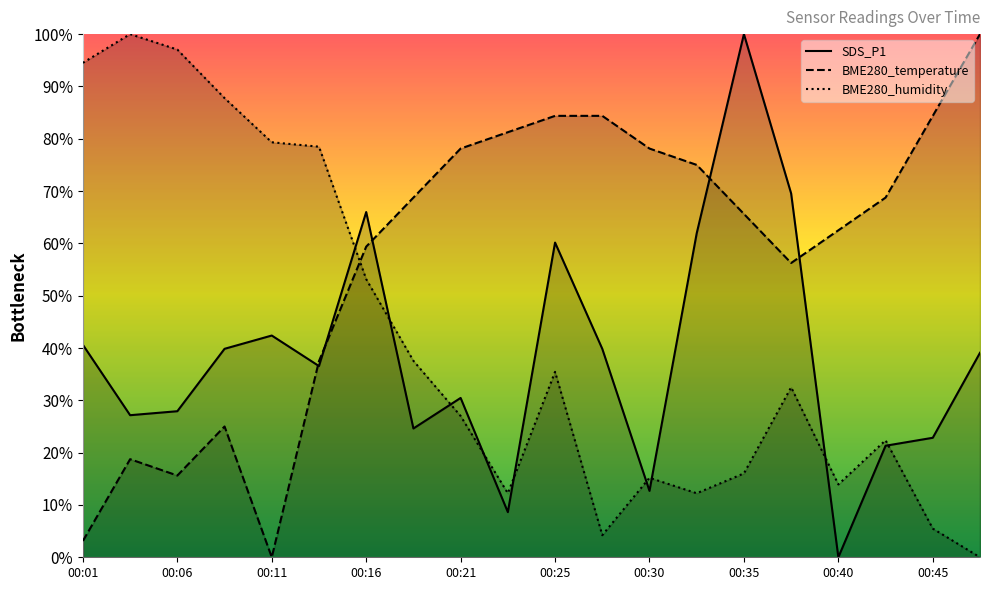

What is the average value of the BME280_temperature series?

57.3